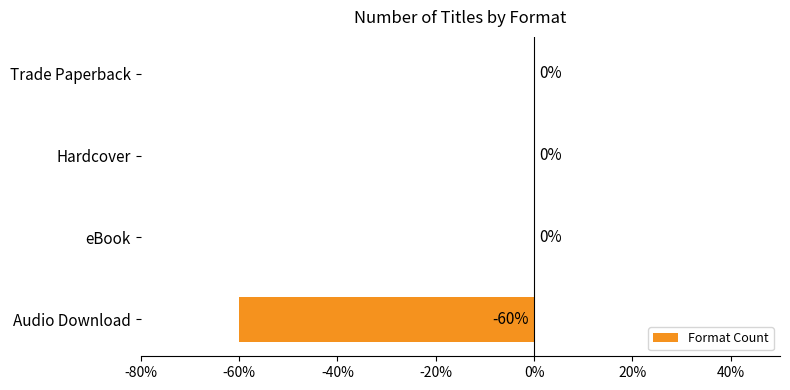

Which has a higher value, Audio Download or eBook?

eBook